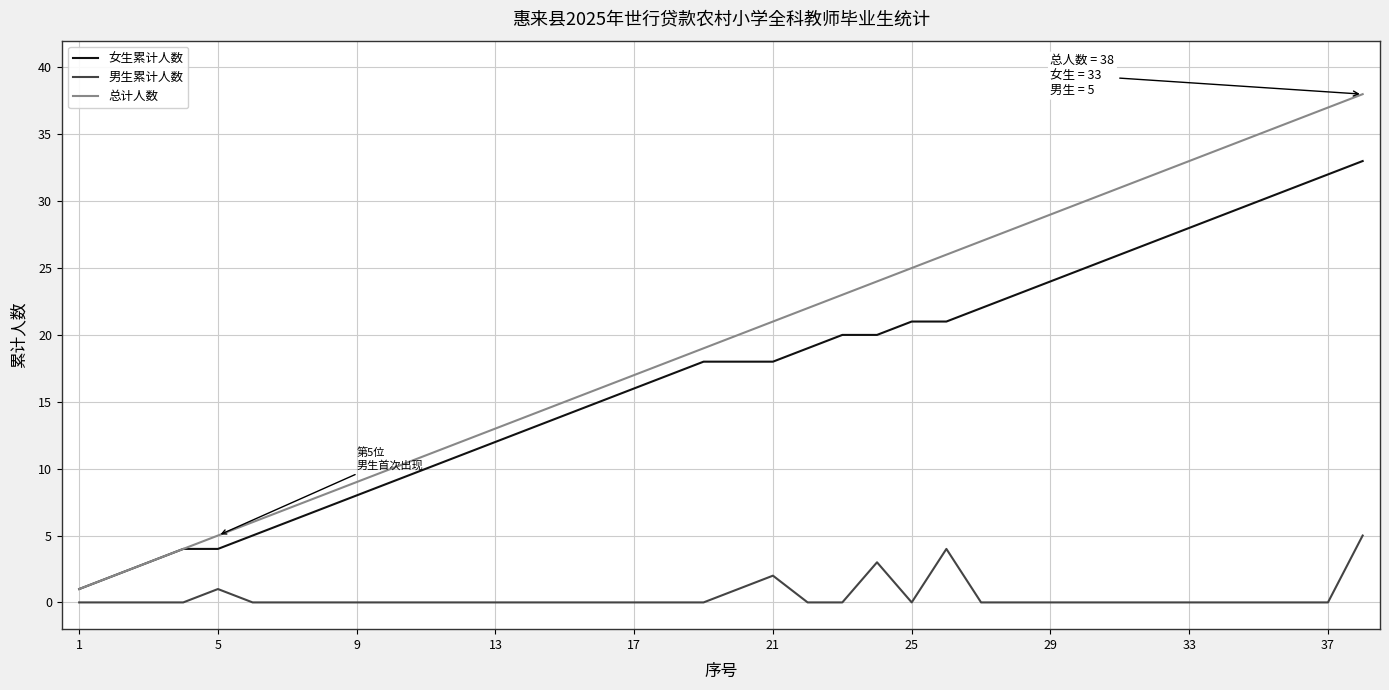

True or false: 总计人数 and 男生累计人数 intersect in this chart.

False